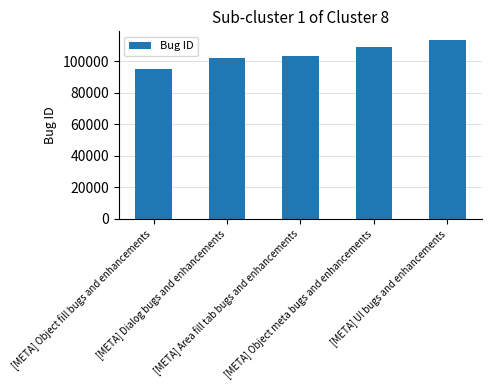

What is the change in value from [META] Object fill bugs and enhancements to [META] Area fill tab bugs and enhancements?

+8501